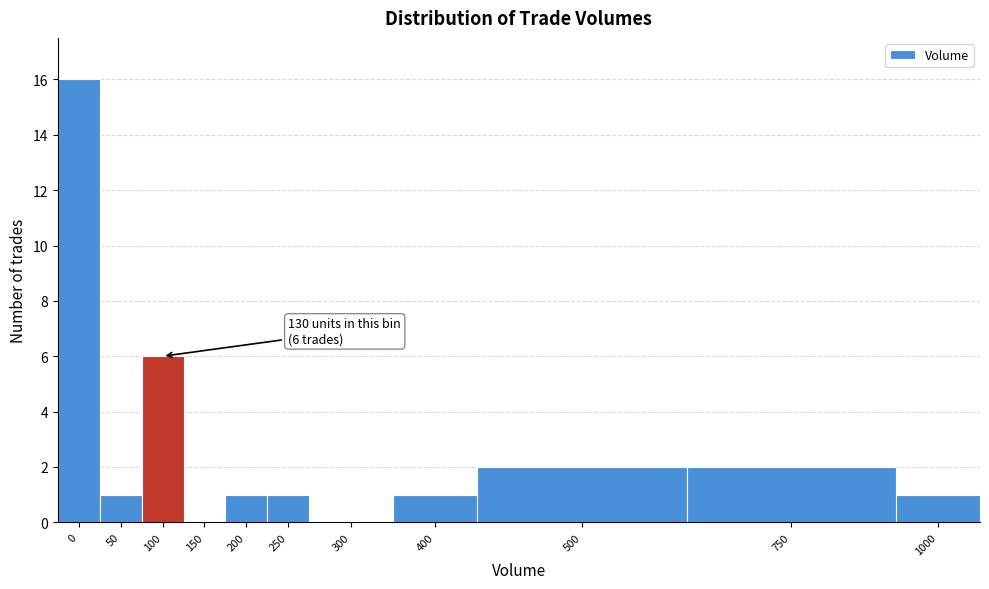

Reading left to right, extract all data points from this chart.

0=16	50=1	100=6	150=0	200=1	250=1	300=0	400=1	500=2	750=2	1000=1